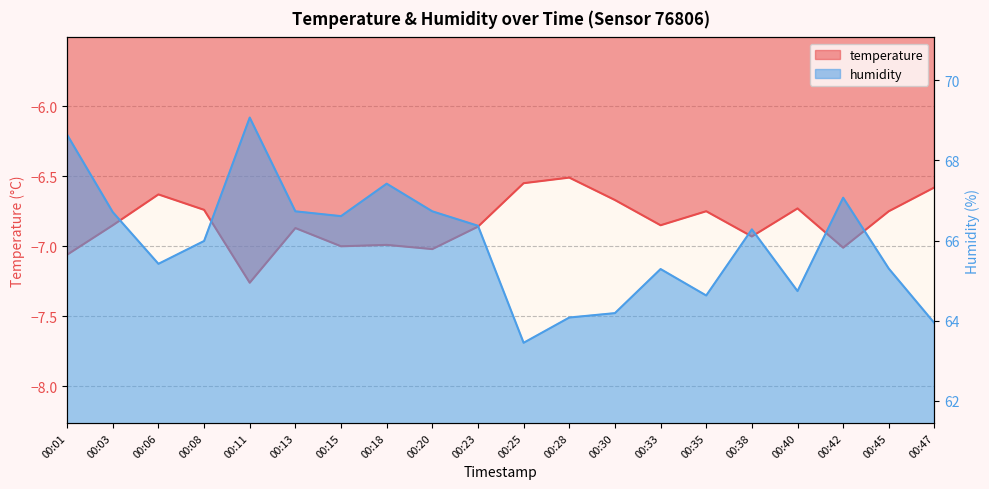

What is the value of the humidity point at the 16th from the left?

66.3